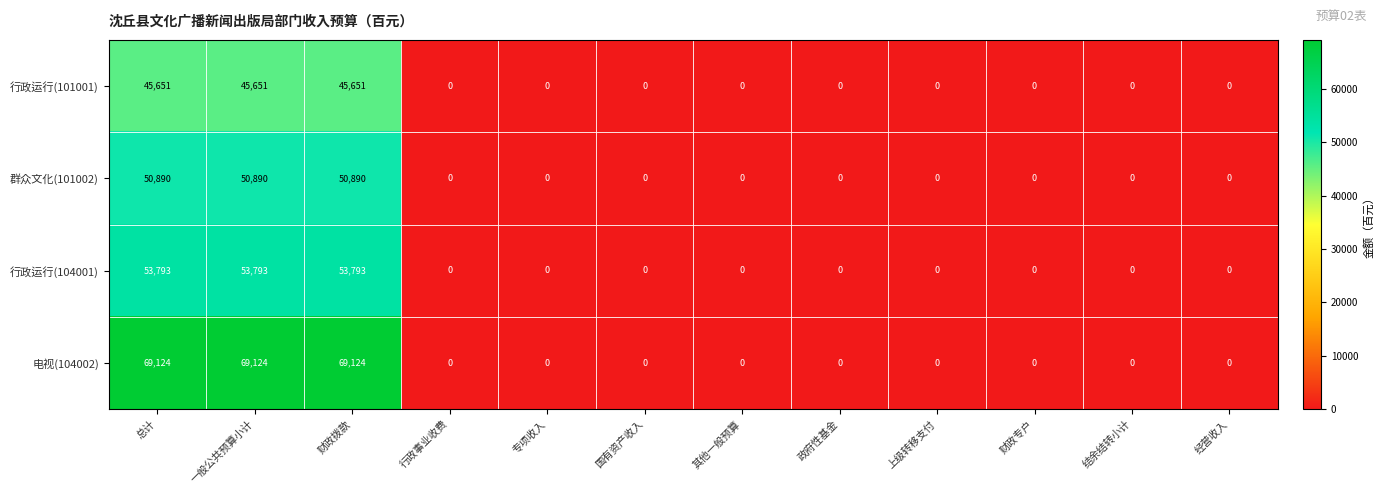

Which series has the largest total across all categories?

电视(104002)